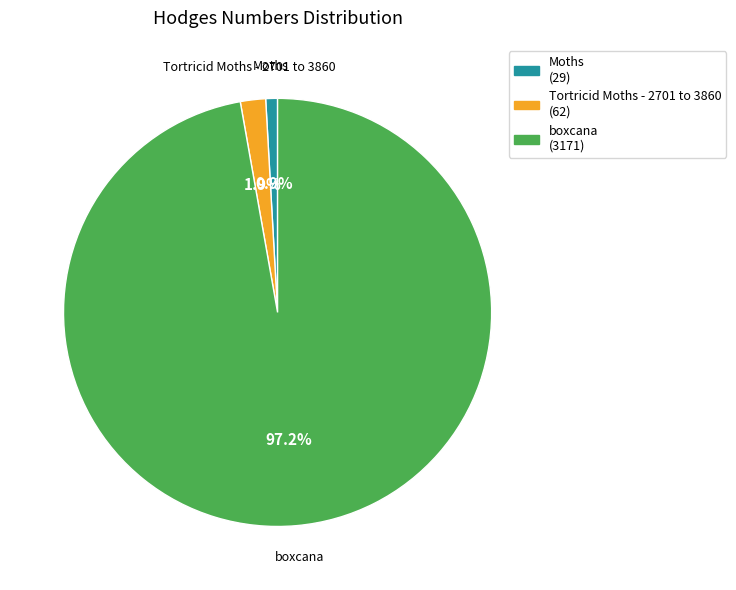

Count the number of slices in the pie.

3